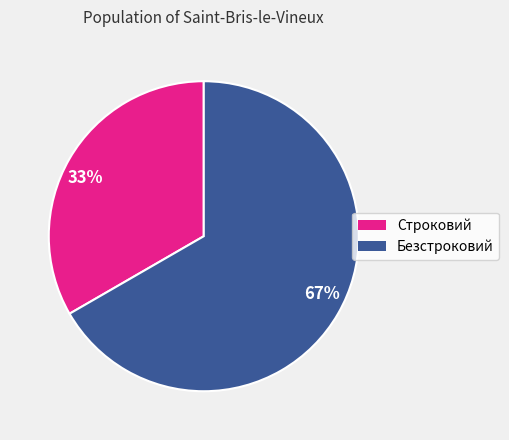

What is the largest slice in the pie chart?

67%